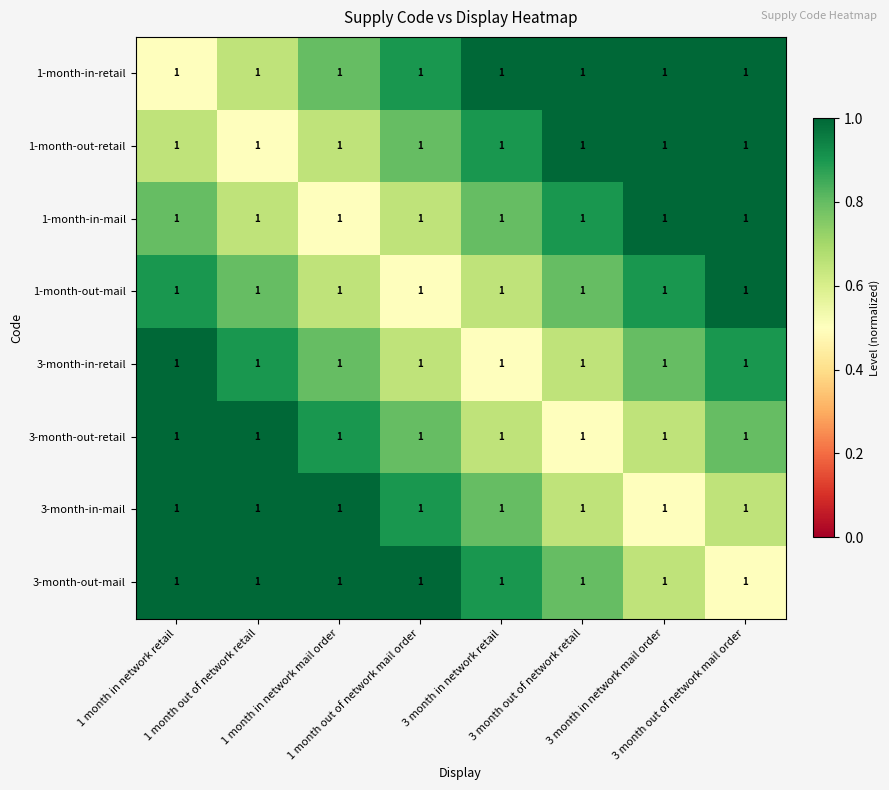

What is the approximate value of 3-month-in-retail at 3 month out of network mail order?

0.9